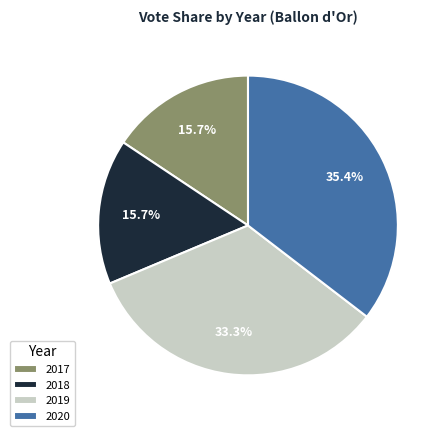

Which has a higher value, 2018 or 2019?

2019